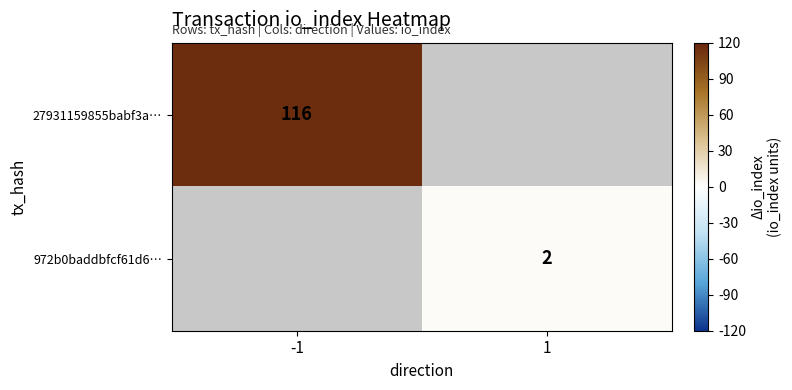

Is it true that 972b0baddbfcf61d6… equals 4 at 1?

False